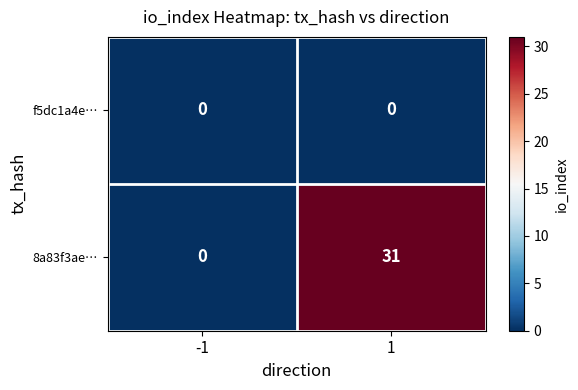

How many data points does each series have?

2